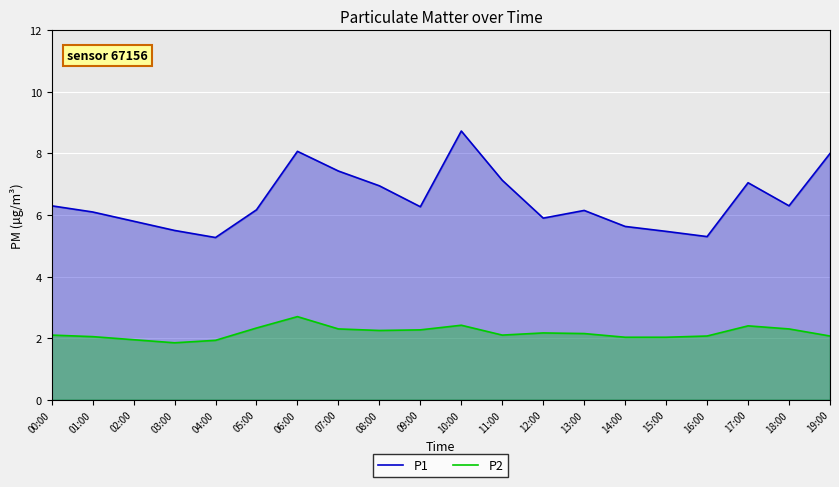

What is the spread (max minus min) of values at 19:00?

5.9